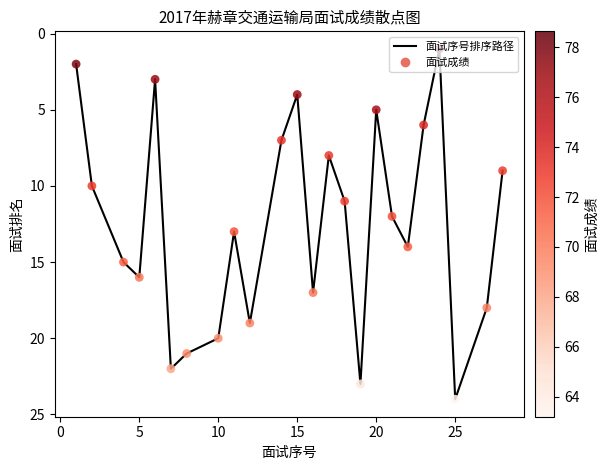

What is the maximum value shown in the chart?

24